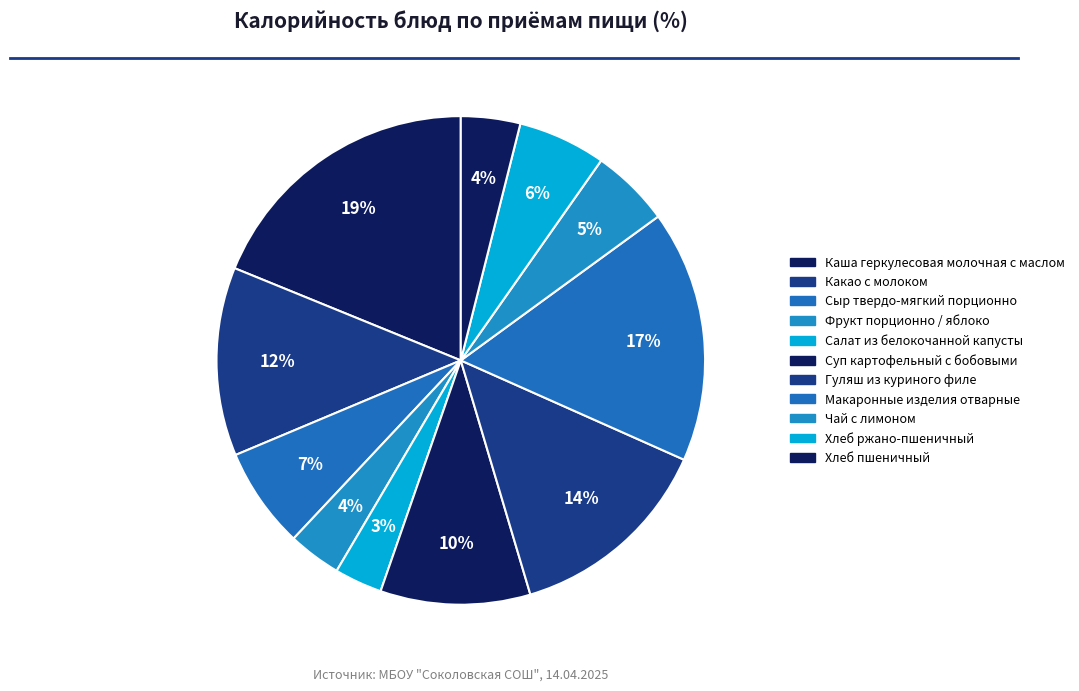

Is there any slice that represents more than half of the pie?

No